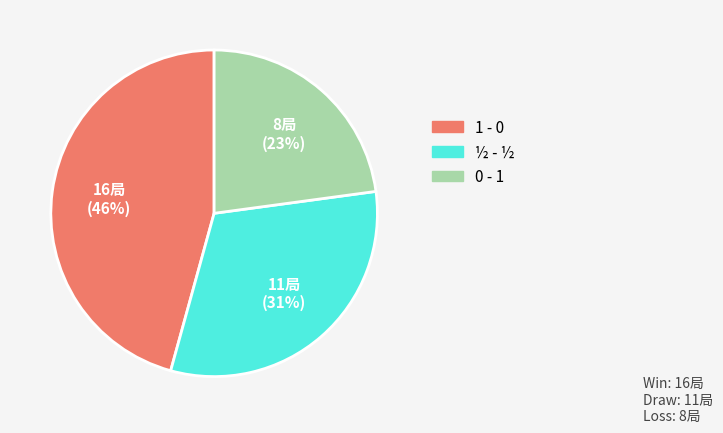

Between ½ - ½ and 1 - 0, which is larger?

1 - 0